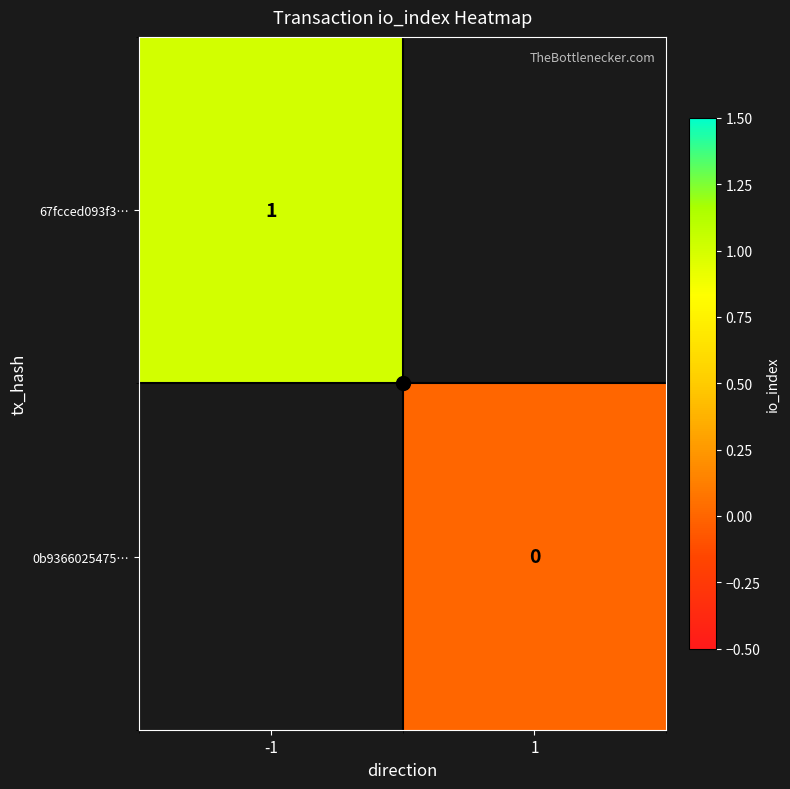

True or false: 67fcced093f3… has a value of 1 at -1.

True